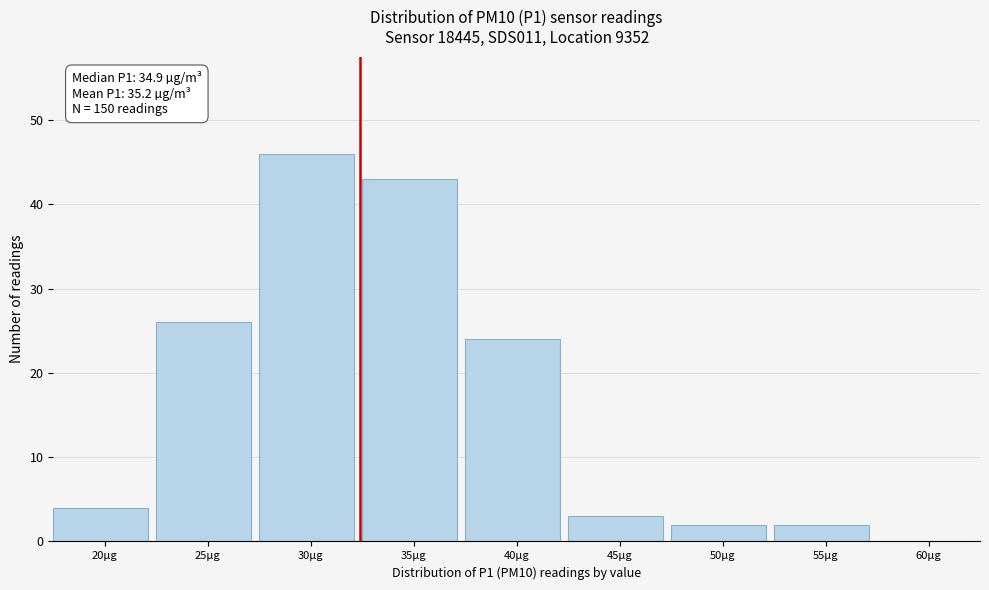

Reading left to right, transcribe all the data shown in this chart.

20µg=4	25µg=26	30µg=46	35µg=43	40µg=24	45µg=3	50µg=2	55µg=2	60µg=0